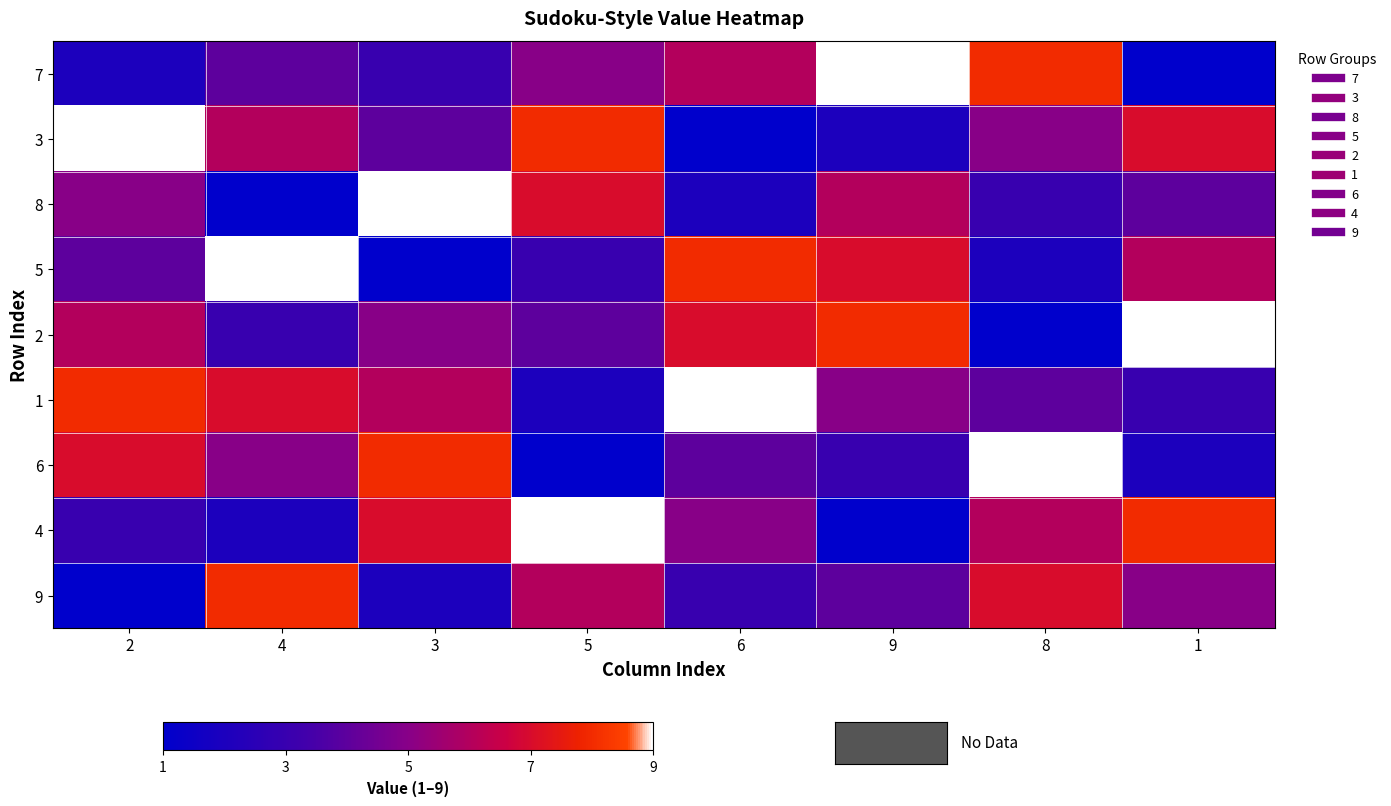

At which category does the chart reach its minimum across all series?

1